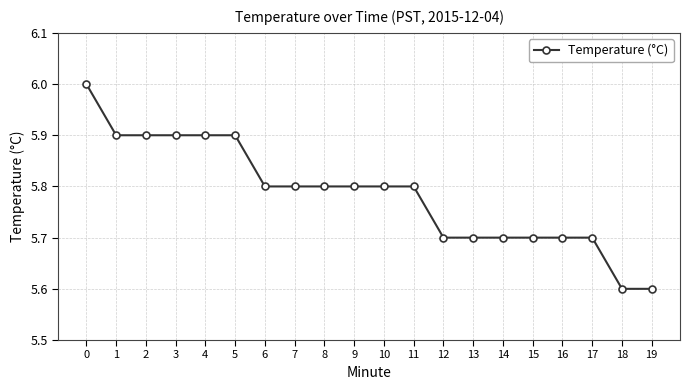

What is the change in value from 0 to 4?

-0.1